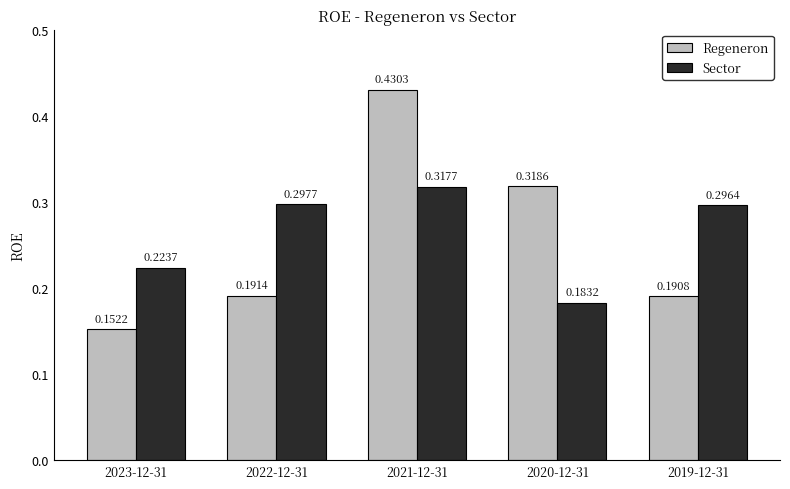

Which series has the largest total across all categories?

Sector